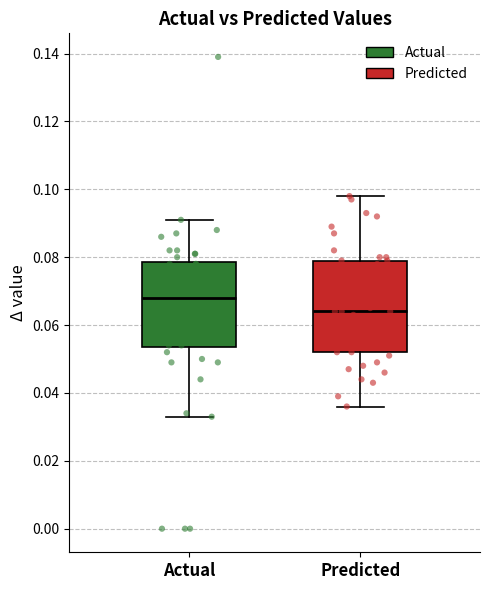

Which box has the highest median line?

Actual